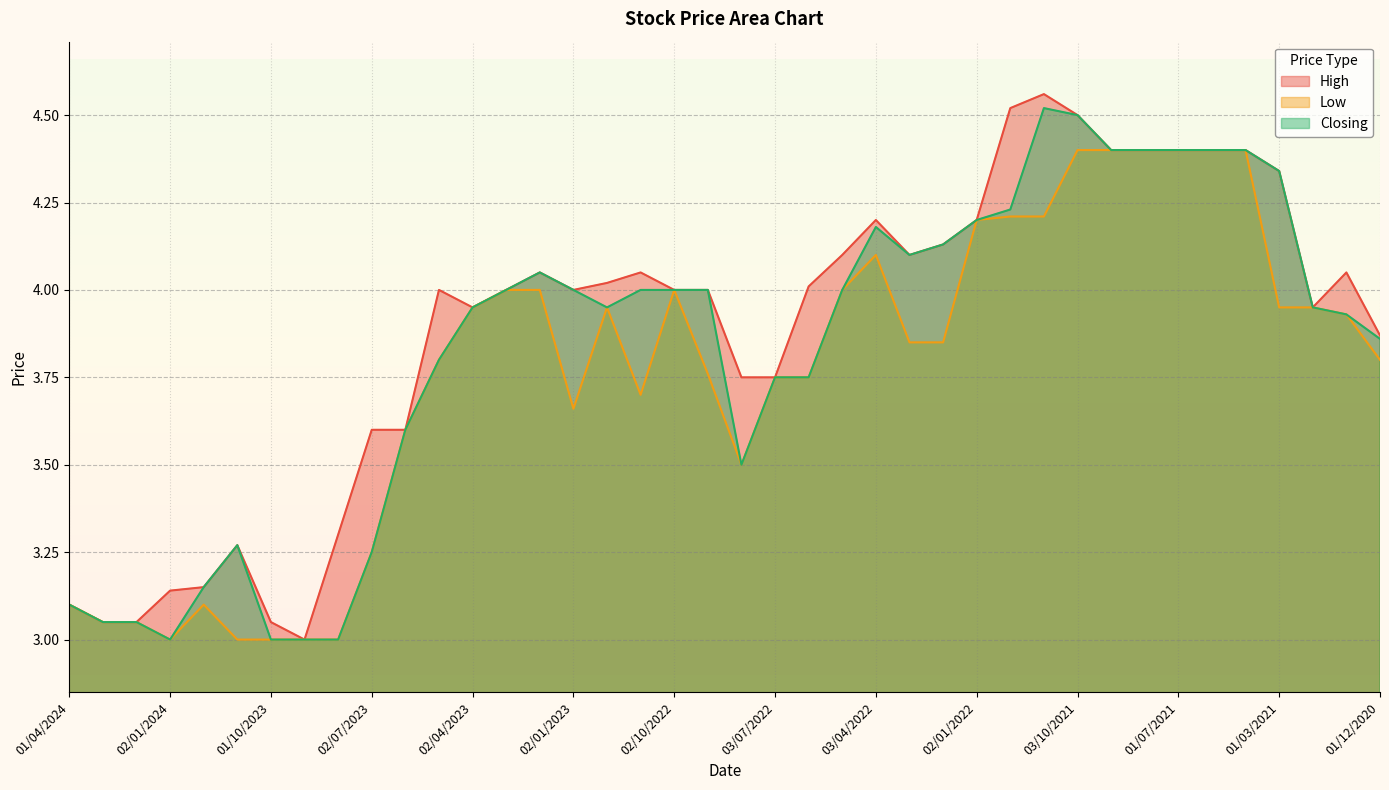

True or false: Low has more than 2 interior local peaks.

True